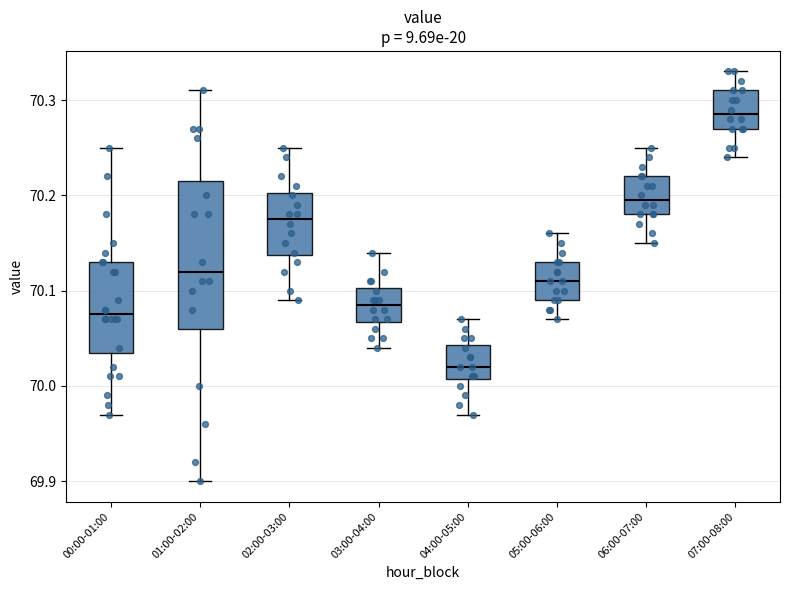

Which box has the highest median line?

07:00-08:00